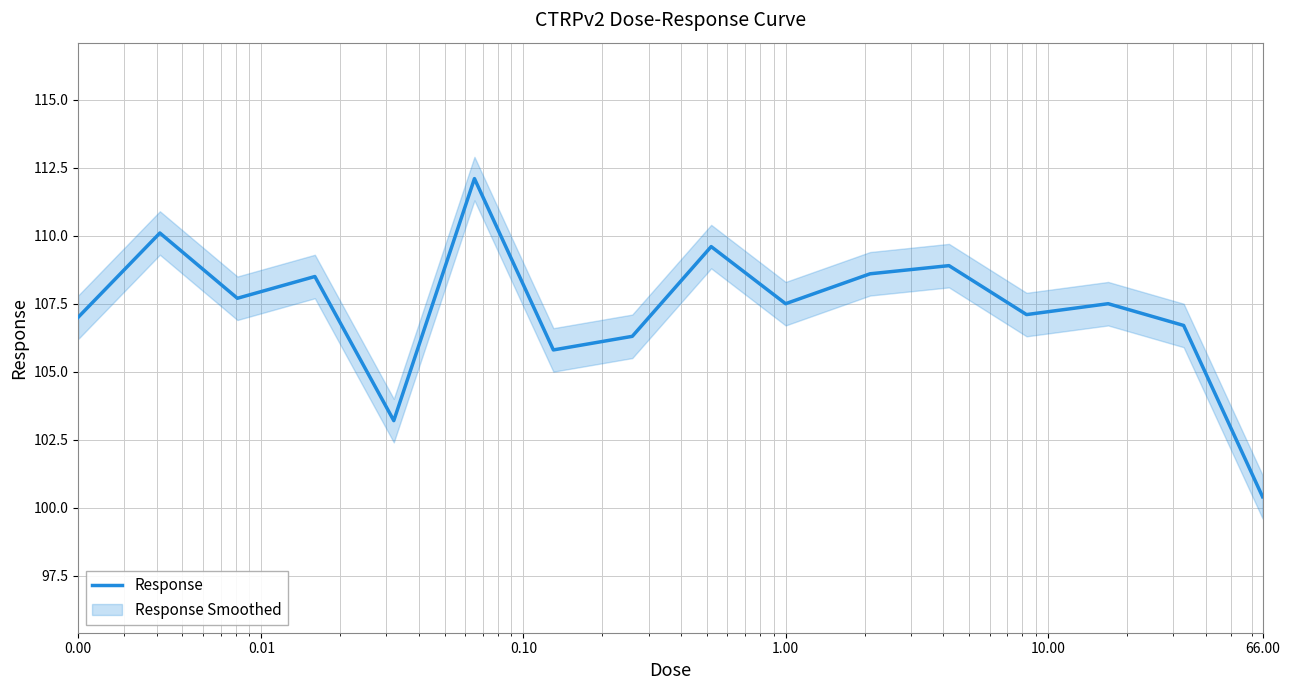

What is the minimum value for Response?

100.4